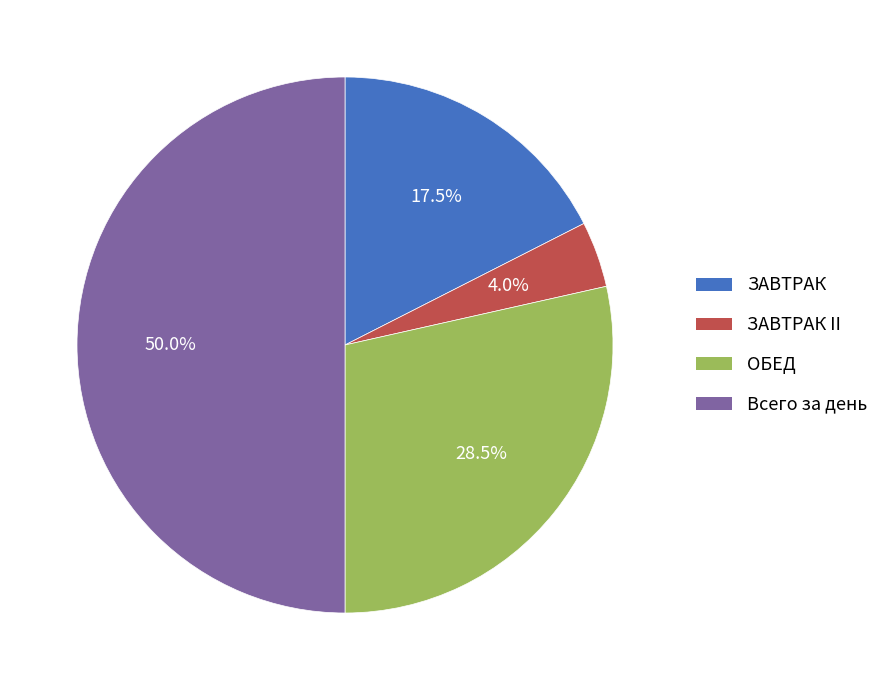

Count the number of slices in the pie.

4